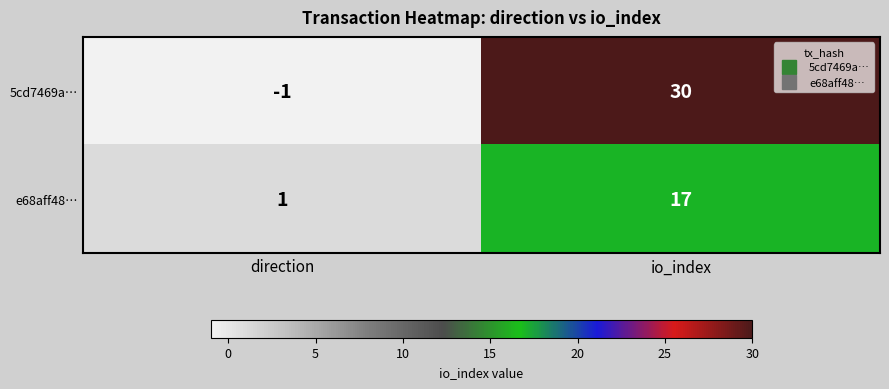

Read the 5cd7469a… value at io_index.

30